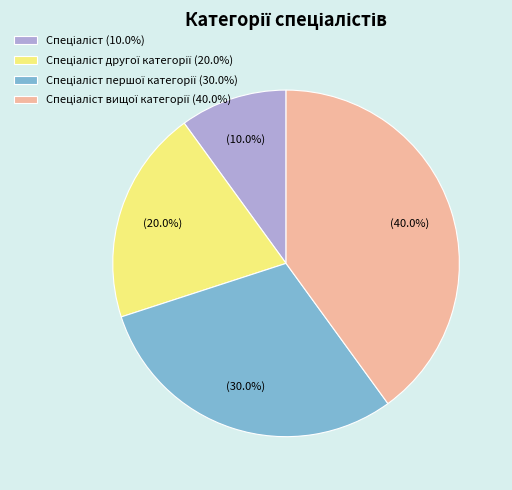

Is there a majority slice in this chart?

No